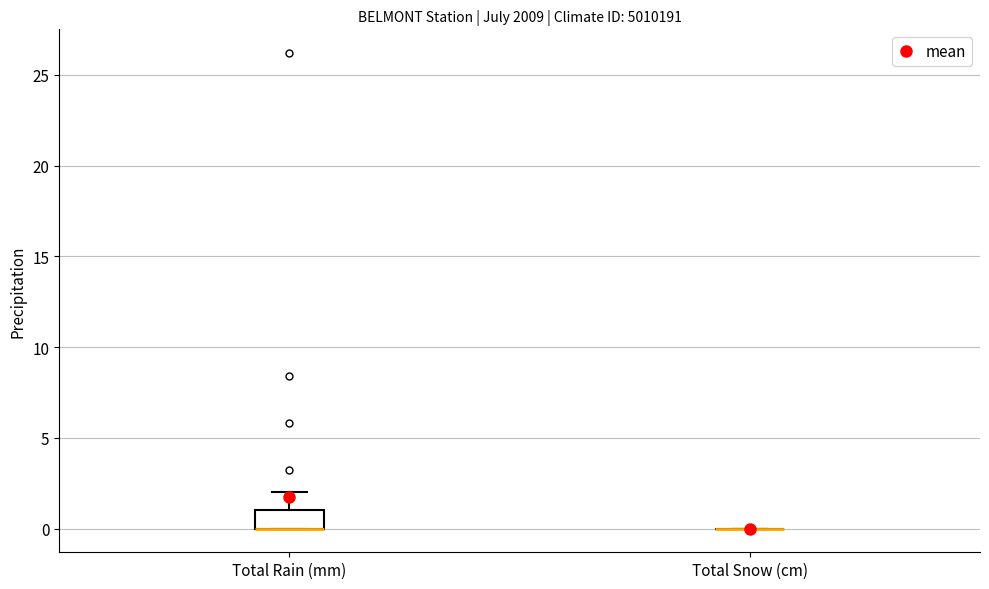

Reading left to right, read every box against the y-axis: the position of its median line, the range the box covers, and the ends of its whiskers. The values are not printed on the chart, so give them approximately, as read against the axis.

Total Rain (mm): median 0 (drawn on the box's lower edge), box 0 to 1, whiskers 0 to 2
Total Snow (cm): box collapsed to a line at 0, whiskers 0 to 0